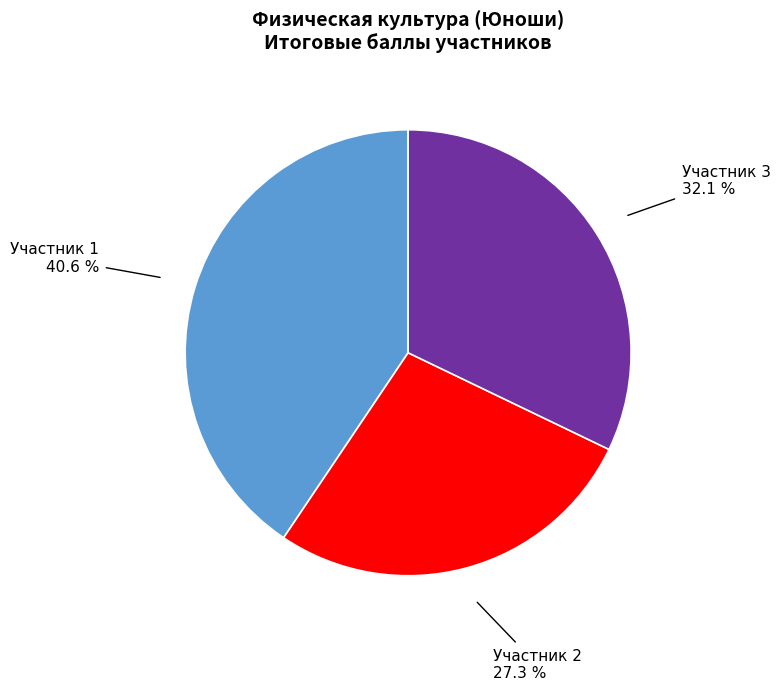

Does Участник 2 27.3 % represent more than half of the total?

No